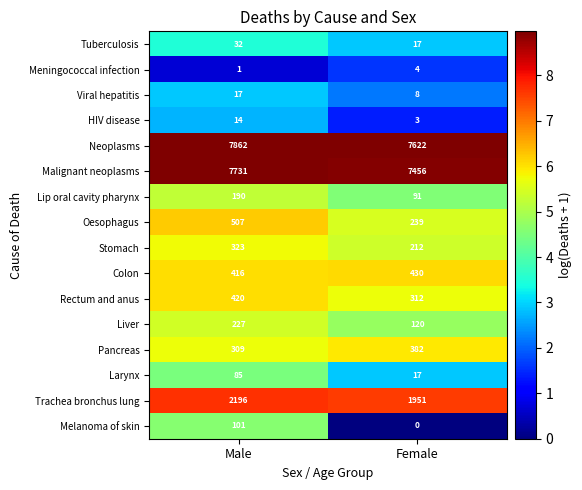

Which series has the widest spread of values?

Malignant neoplasms